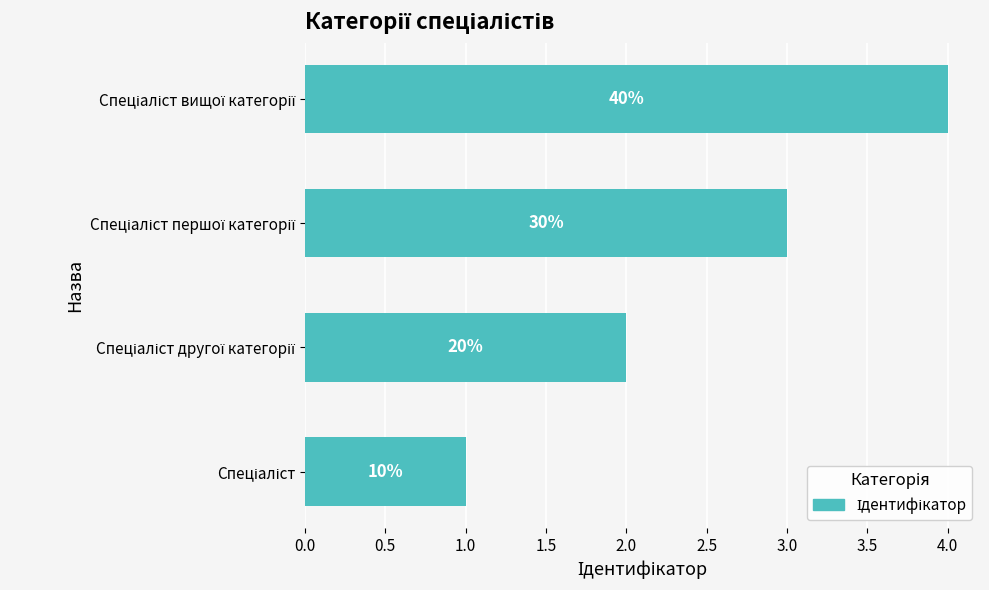

Does the chart contain stacked bars?

No